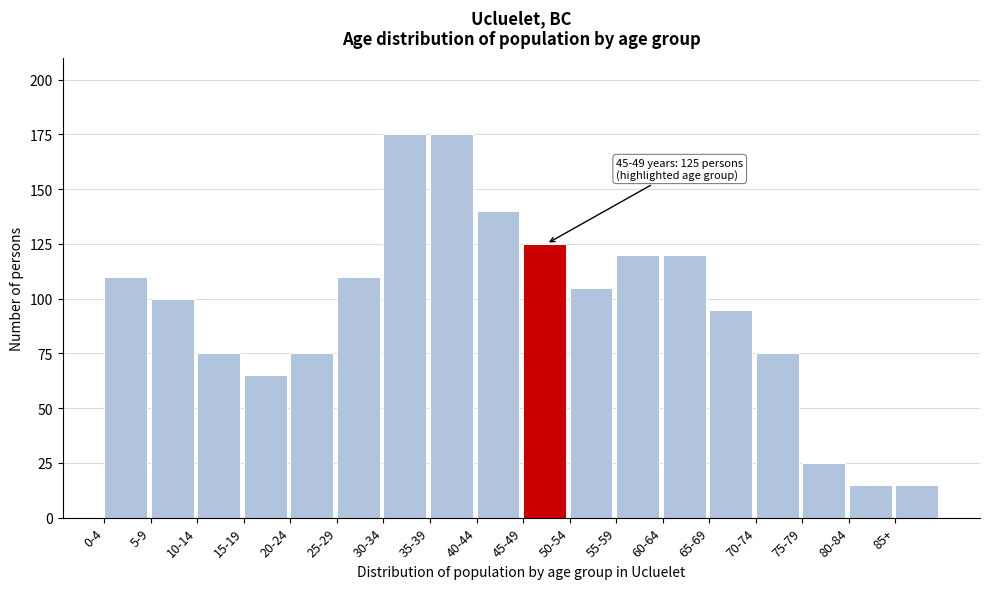

Reading right to left, transcribe all the data shown in this chart.

15	15	25	75	95	120	120	105	125	140	175	175	110	75	65	75	100	110